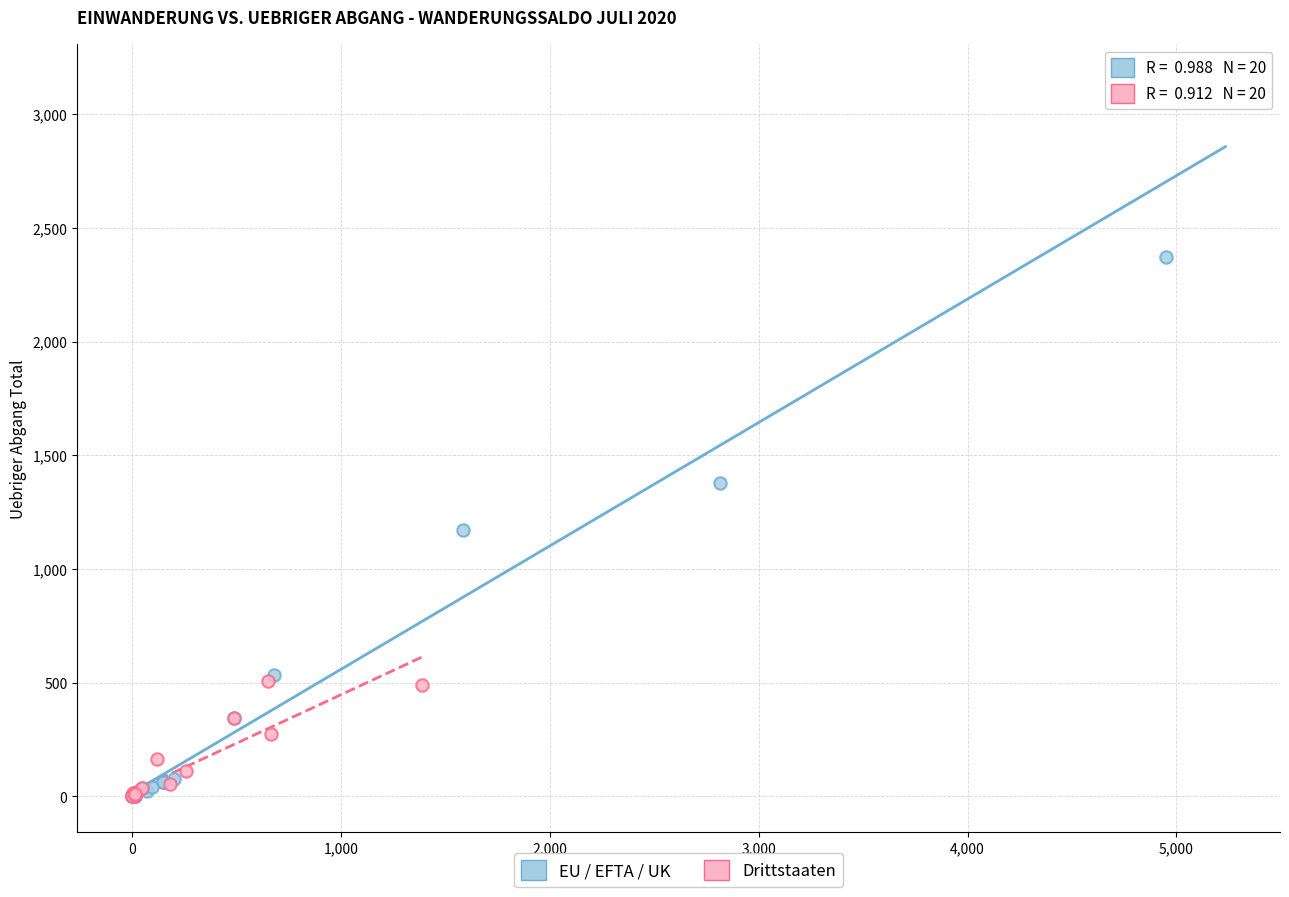

Which series has the largest Y range (max minus min)?

EU / EFTA / UK